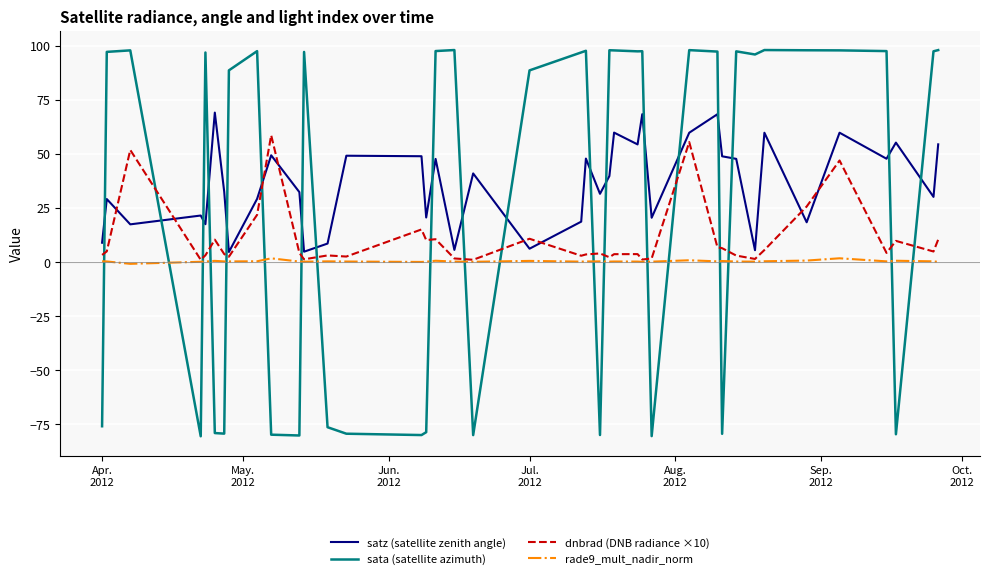

True or false: dnbrad (DNB radiance ×10) and satz (satellite zenith angle) intersect in this chart.

True